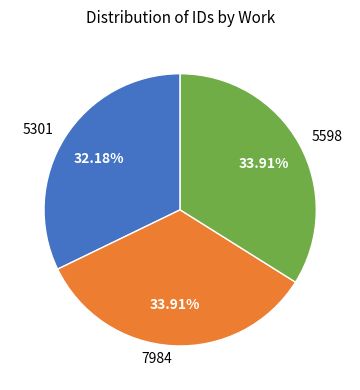

True or false: 5598 accounts for 34% of the total.

True